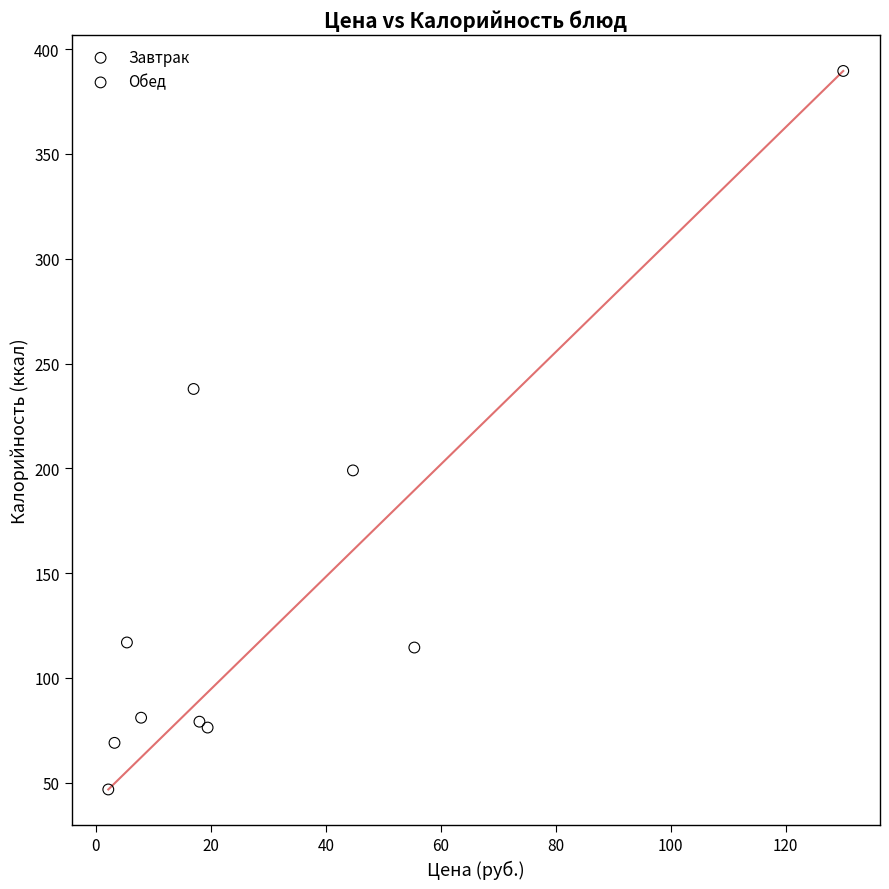

Which series reaches the maximum Y coordinate?

Завтрак